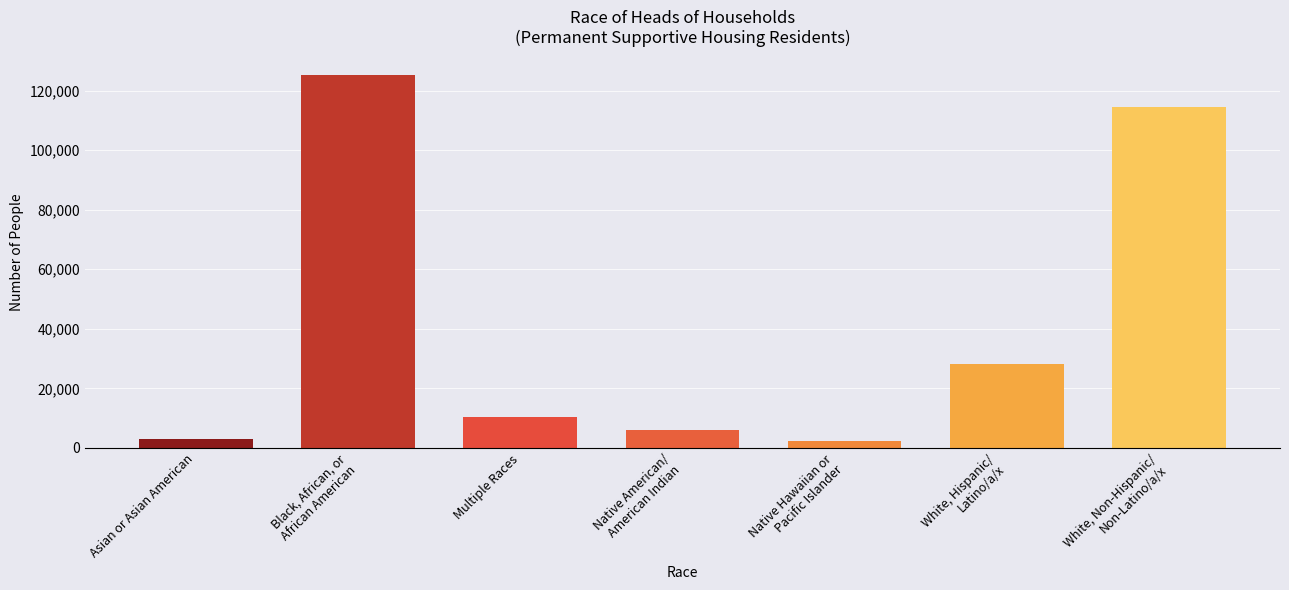

What is the sum of the values at Black, African, or
African American and White, Non-Hispanic/
Non-Latino/a/x?

239462